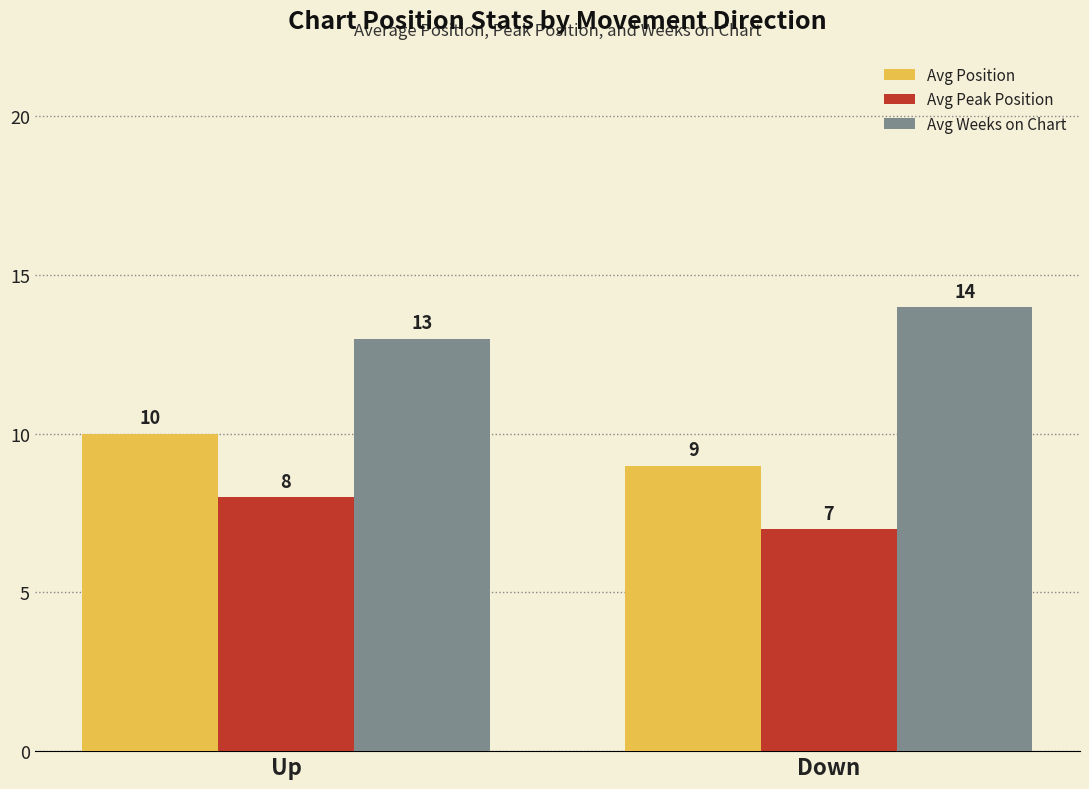

What is the minimum value shown in the chart?

7